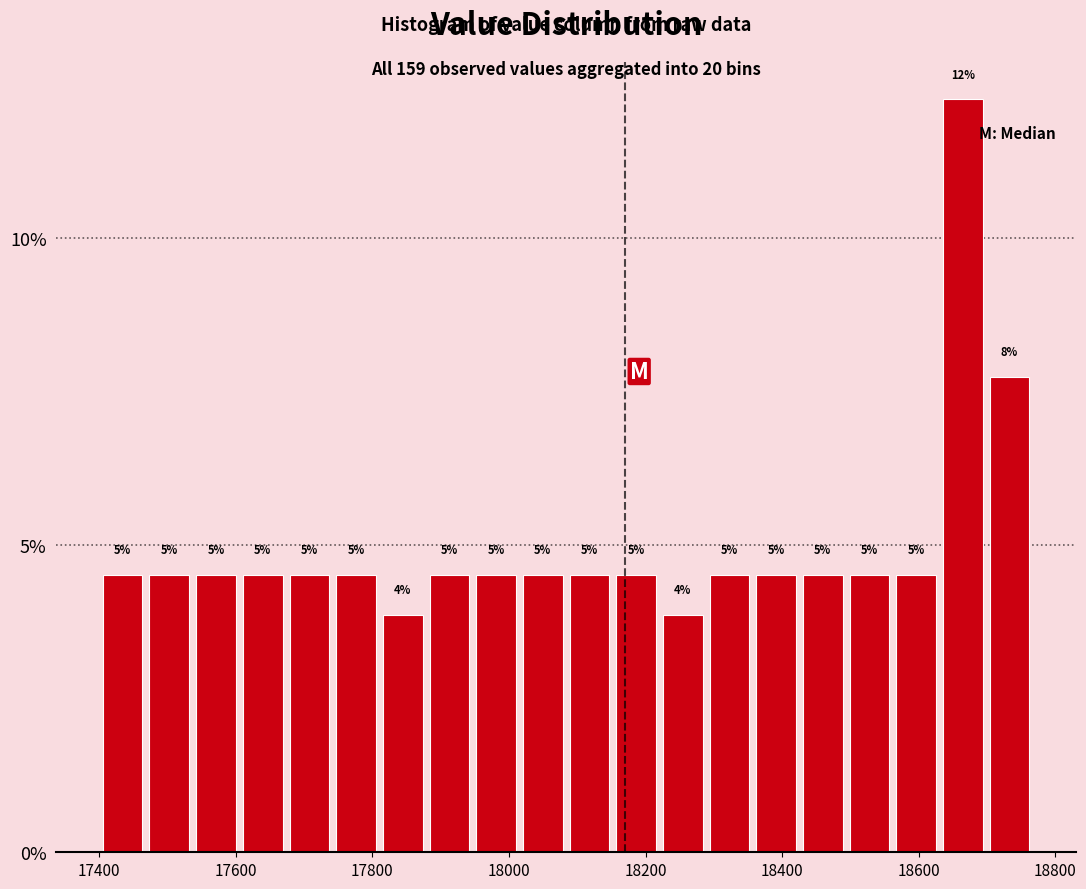

Read against the x-axis, roughly where is the centre of the tallest bar?

18660